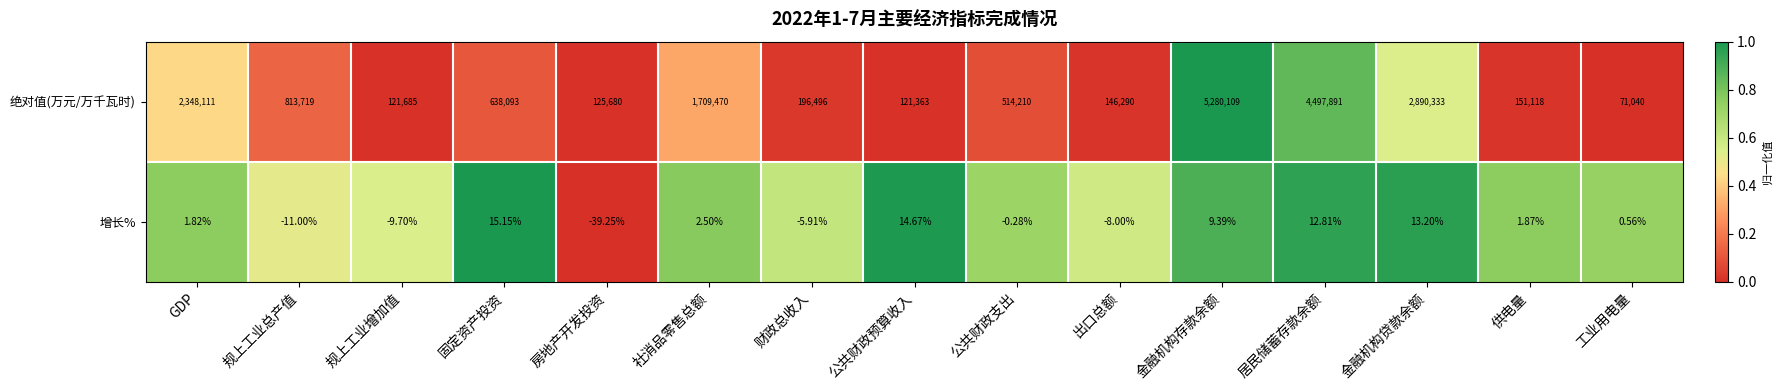

Where does the 绝对值(万元/万千瓦时) series first go above 514210?

GDP